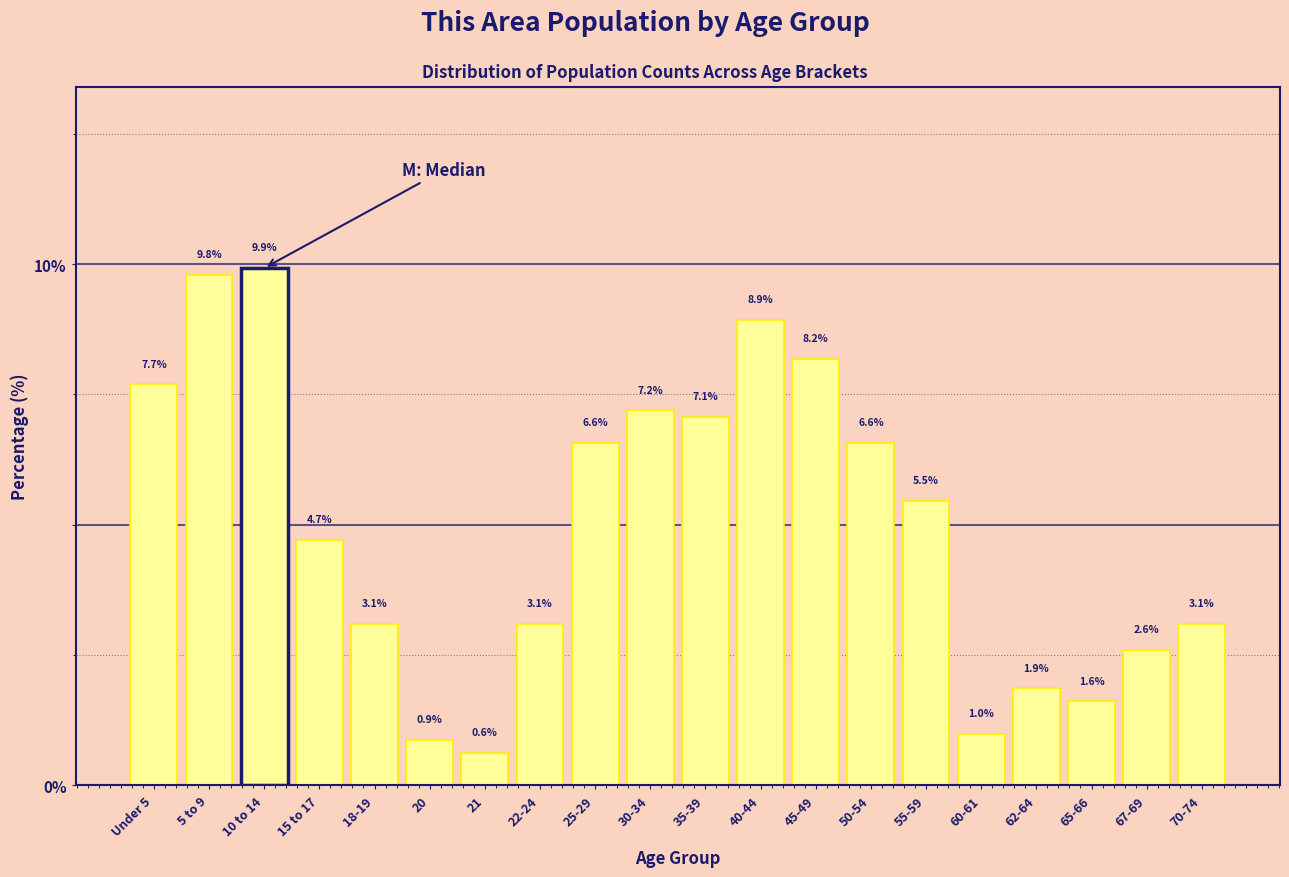

Reading left to right, extract all data points from this chart.

Under 5=7.7	5 to 9=9.8	10 to 14=9.9	15 to 17=4.7	18-19=3.1	20=0.9	21=0.6	22-24=3.1	25-29=6.6	30-34=7.2	35-39=7.1	40-44=8.9	45-49=8.2	50-54=6.6	55-59=5.5	60-61=1.0	62-64=1.9	65-66=1.6	67-69=2.6	70-74=3.1